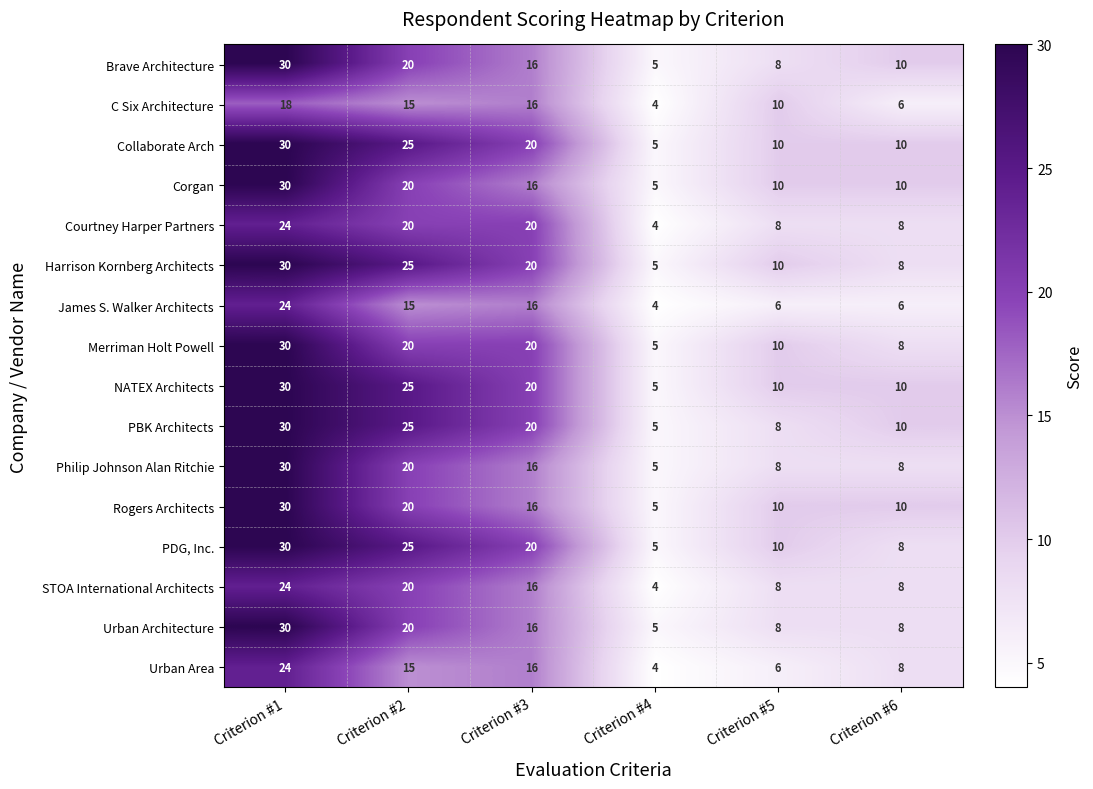

Is it true that Rogers Architects equals 30 at Criterion #1?

True